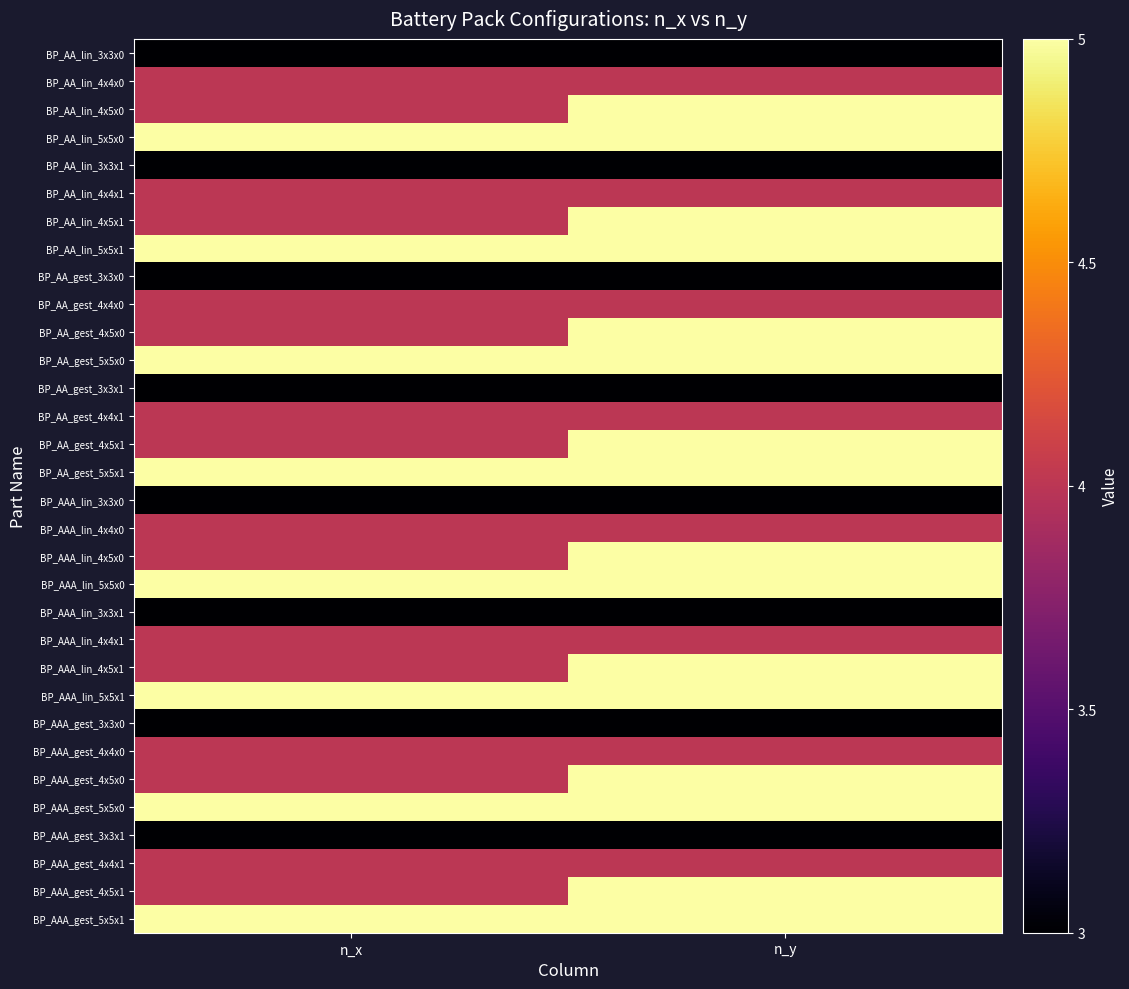

Reading left to right, transcribe all the data shown in this chart.

BP_AA_lin_3x3x0: n_x=3	n_y=3
BP_AA_lin_4x4x0: n_x=4	n_y=4
BP_AA_lin_4x5x0: n_x=4	n_y=5
BP_AA_lin_5x5x0: n_x=5	n_y=5
BP_AA_lin_3x3x1: n_x=3	n_y=3
BP_AA_lin_4x4x1: n_x=4	n_y=4
BP_AA_lin_4x5x1: n_x=4	n_y=5
BP_AA_lin_5x5x1: n_x=5	n_y=5
BP_AA_gest_3x3x0: n_x=3	n_y=3
BP_AA_gest_4x4x0: n_x=4	n_y=4
BP_AA_gest_4x5x0: n_x=4	n_y=5
BP_AA_gest_5x5x0: n_x=5	n_y=5
BP_AA_gest_3x3x1: n_x=3	n_y=3
BP_AA_gest_4x4x1: n_x=4	n_y=4
BP_AA_gest_4x5x1: n_x=4	n_y=5
BP_AA_gest_5x5x1: n_x=5	n_y=5
BP_AAA_lin_3x3x0: n_x=3	n_y=3
BP_AAA_lin_4x4x0: n_x=4	n_y=4
BP_AAA_lin_4x5x0: n_x=4	n_y=5
BP_AAA_lin_5x5x0: n_x=5	n_y=5
BP_AAA_lin_3x3x1: n_x=3	n_y=3
BP_AAA_lin_4x4x1: n_x=4	n_y=4
BP_AAA_lin_4x5x1: n_x=4	n_y=5
BP_AAA_lin_5x5x1: n_x=5	n_y=5
BP_AAA_gest_3x3x0: n_x=3	n_y=3
BP_AAA_gest_4x4x0: n_x=4	n_y=4
BP_AAA_gest_4x5x0: n_x=4	n_y=5
BP_AAA_gest_5x5x0: n_x=5	n_y=5
BP_AAA_gest_3x3x1: n_x=3	n_y=3
BP_AAA_gest_4x4x1: n_x=4	n_y=4
BP_AAA_gest_4x5x1: n_x=4	n_y=5
BP_AAA_gest_5x5x1: n_x=5	n_y=5